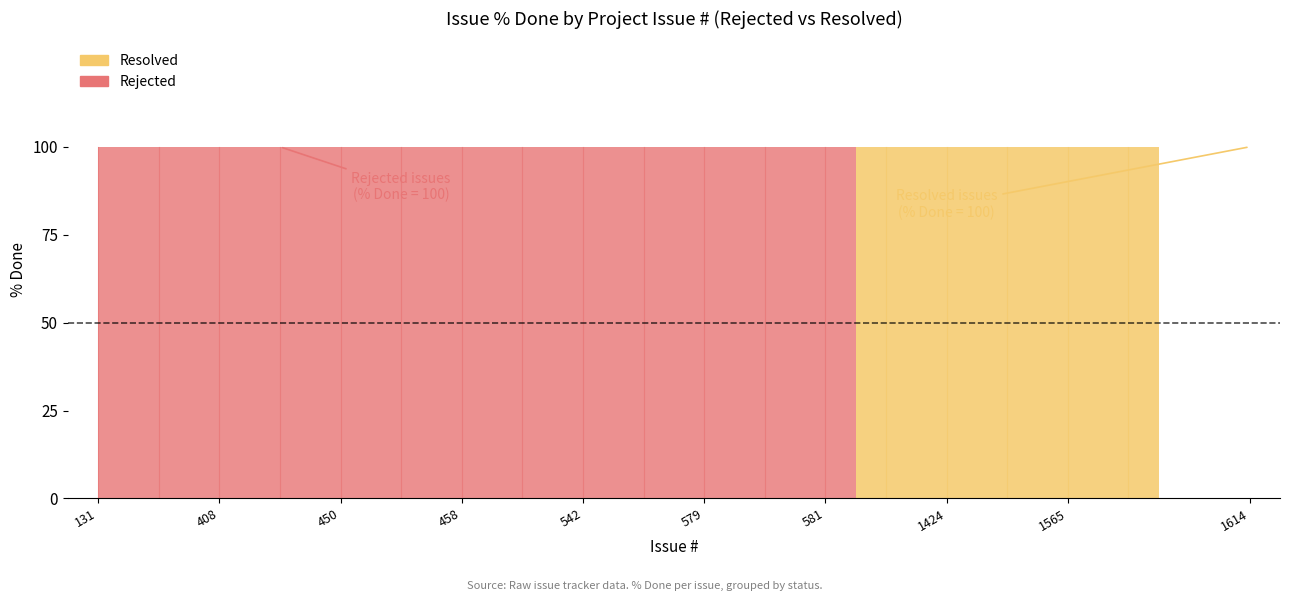

List the series in order of their overall mean, highest first.

Resolved, Rejected